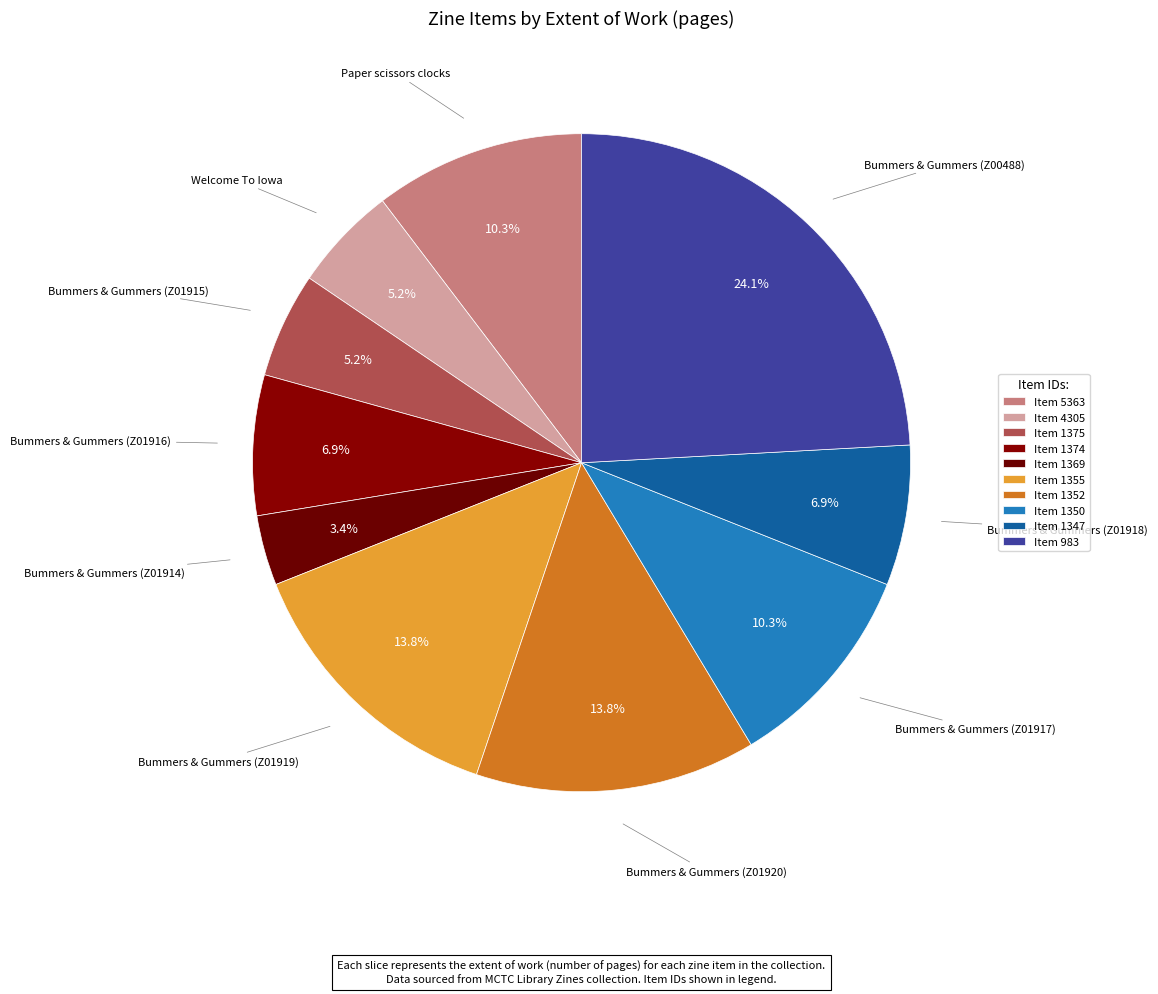

Does any single category account for the majority?

No